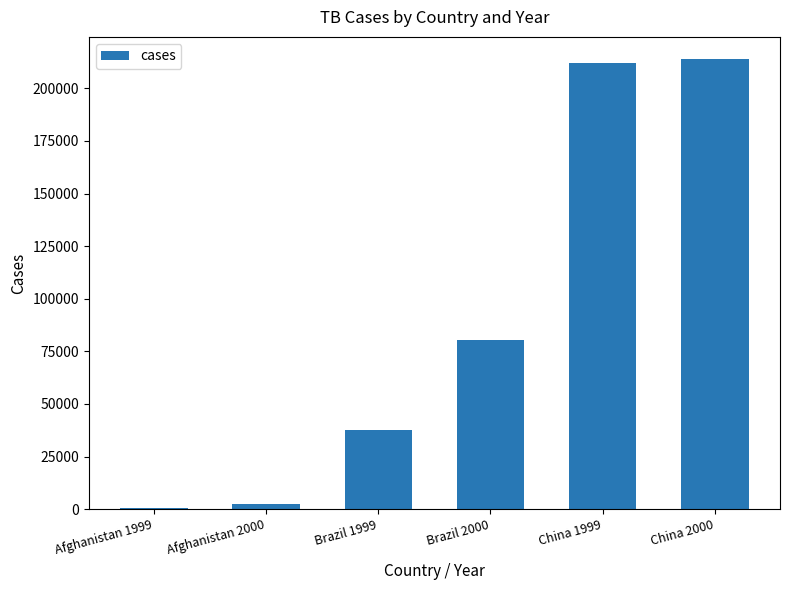

What is the maximum value shown in the chart?

213766